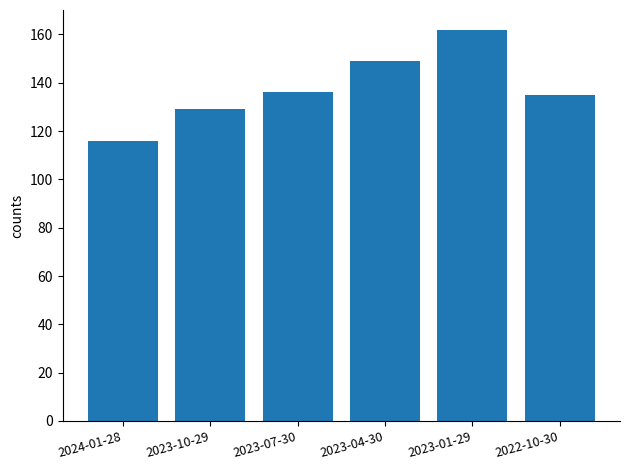

What is the sum of the values at 2023-10-29 and 2023-04-30?

278